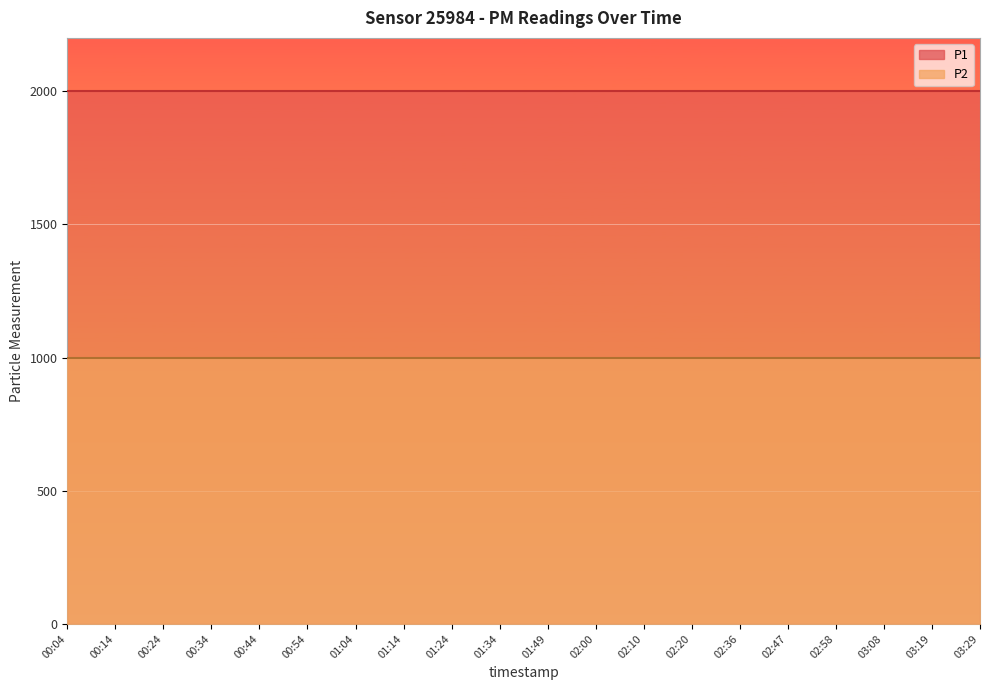

How many lines are shown in the chart?

2